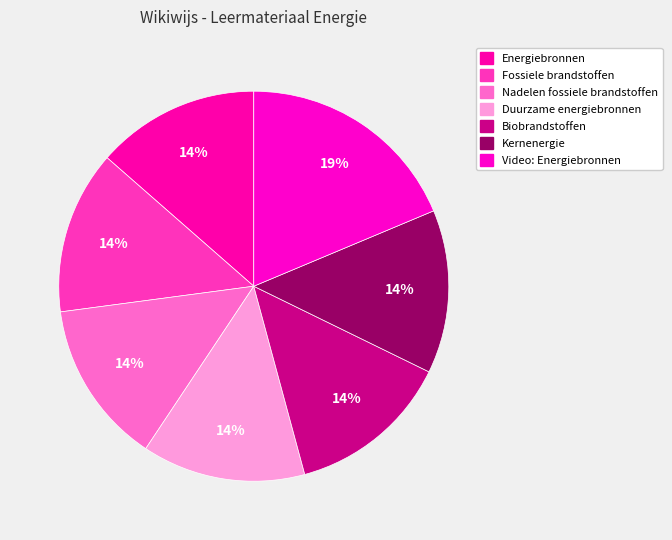

The Fossiele brandstoffen slice represents 1% of the pie. True or false?

False